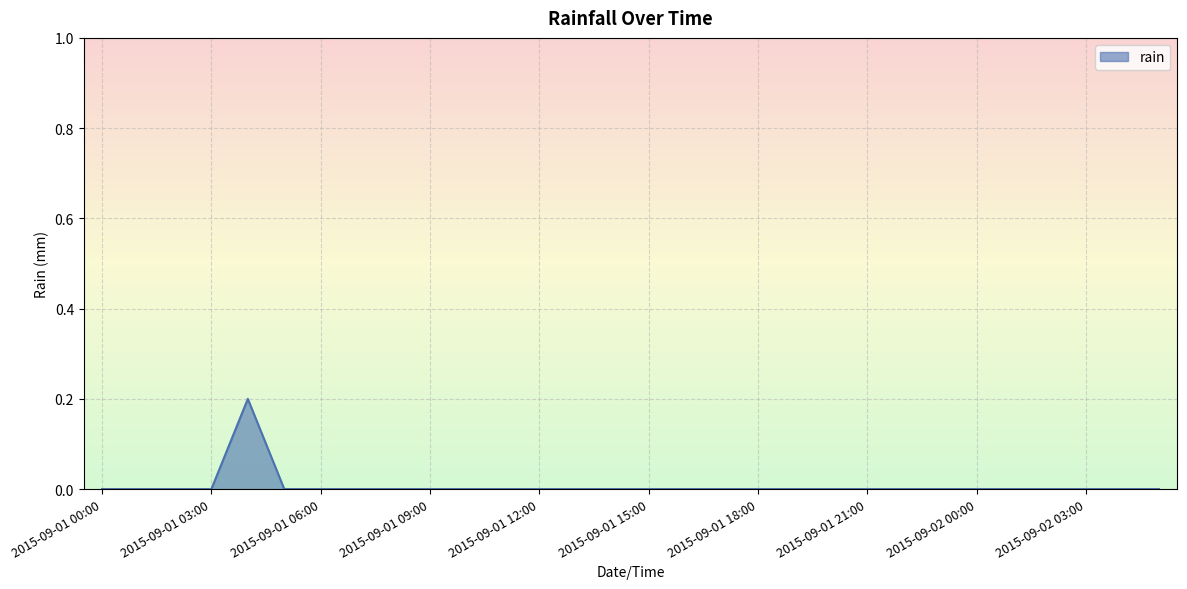

How many lines are shown in the chart?

1